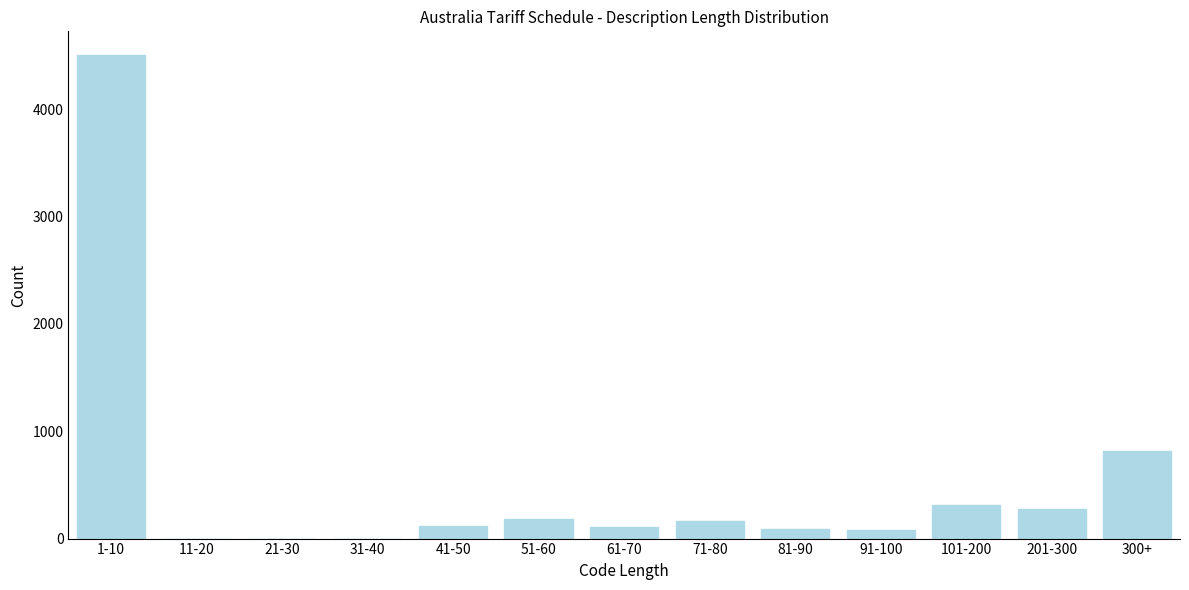

Which has a higher value, 71-80 or 21-30?

71-80